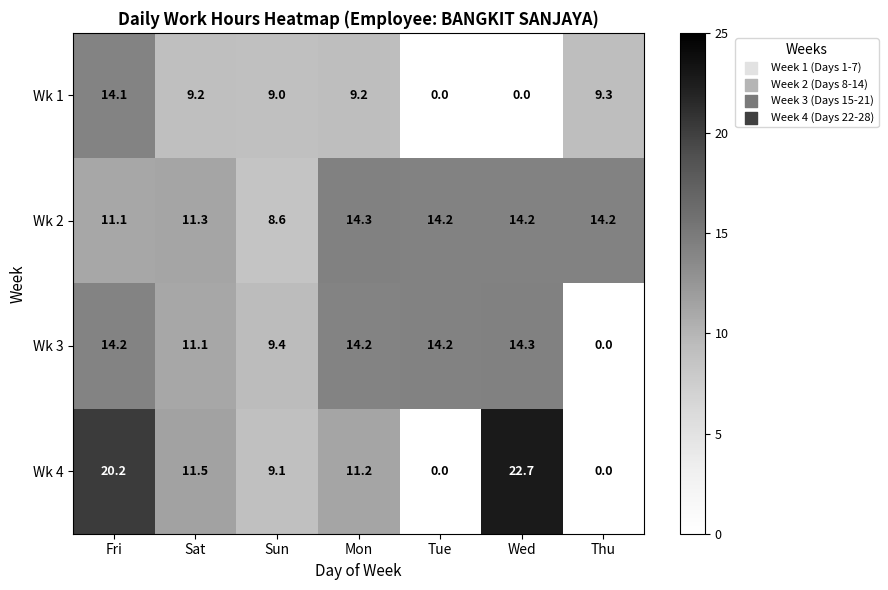

What is the difference between the Wk 4 values at Mon and Tue?

11.2